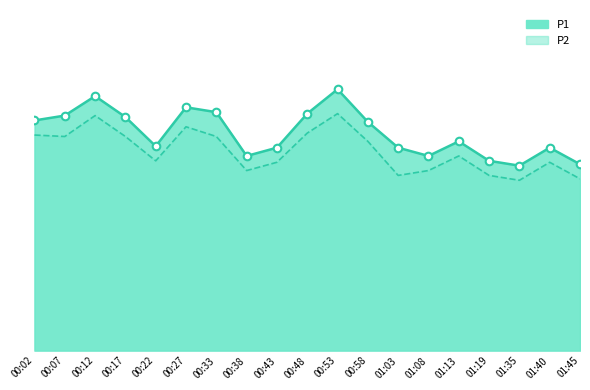

Which series has the largest total across all categories?

P1